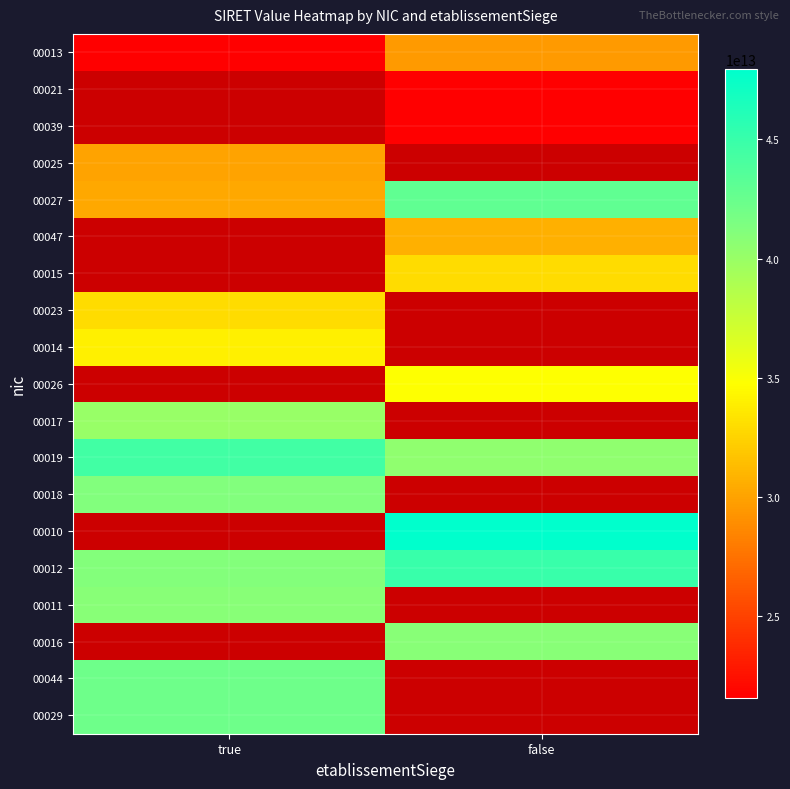

List the labels in order of 00015 value, smallest first.

true, false